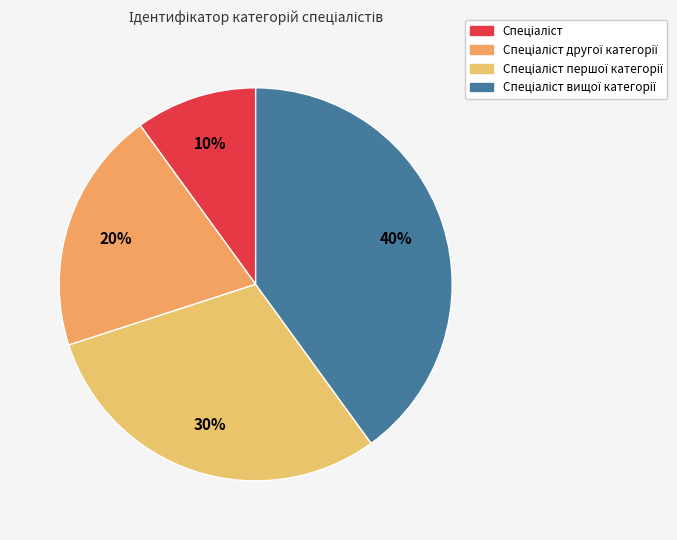

Approximately how many times larger is the value at Спеціаліст першої категорії compared to Спеціаліст другої категорії?

1.5